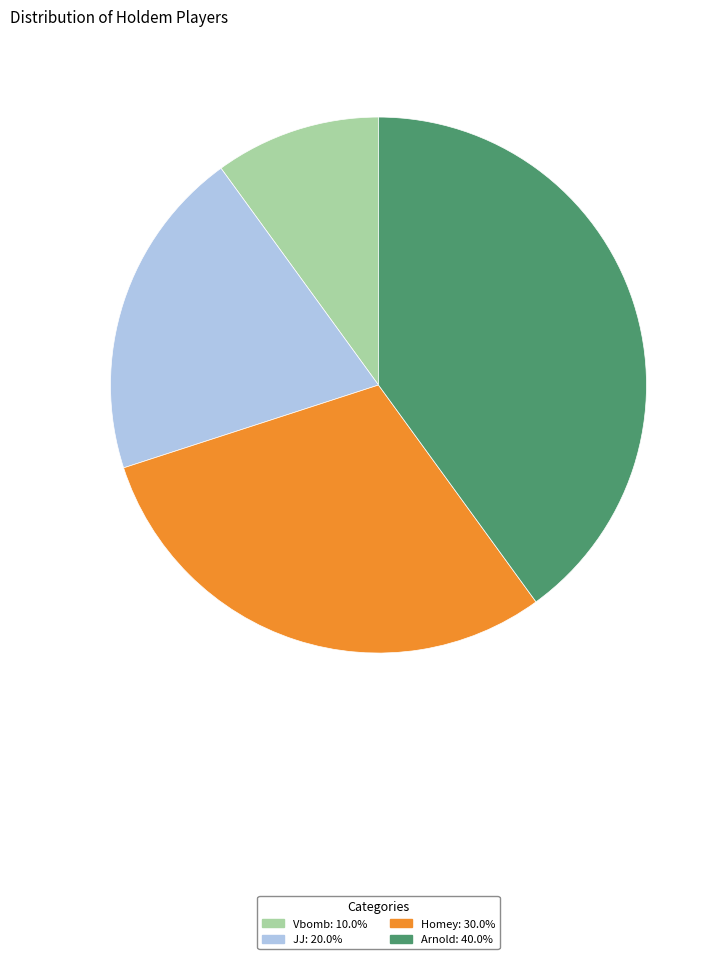

What is the ratio of the value at Arnold to the value at Vbomb?

4.0